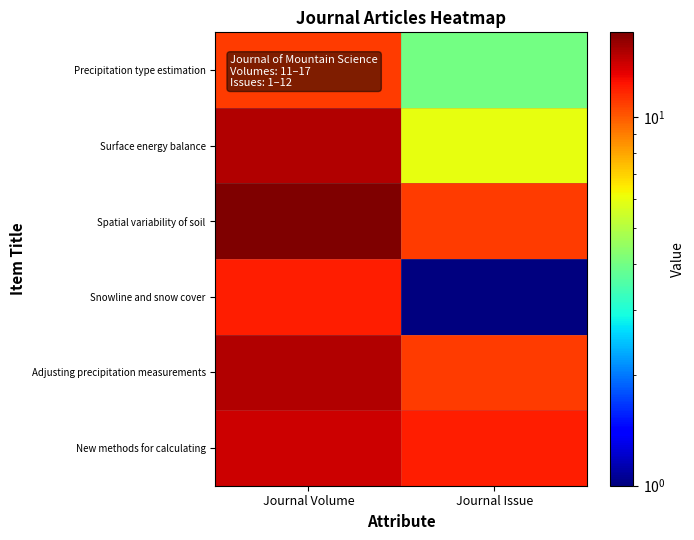

At Journal Volume, list the series in order from largest to smallest.

Spatial variability of soil, Surface energy balance, Adjusting precipitation measurements, New methods for calculating, Snowline and snow cover, Precipitation type estimation